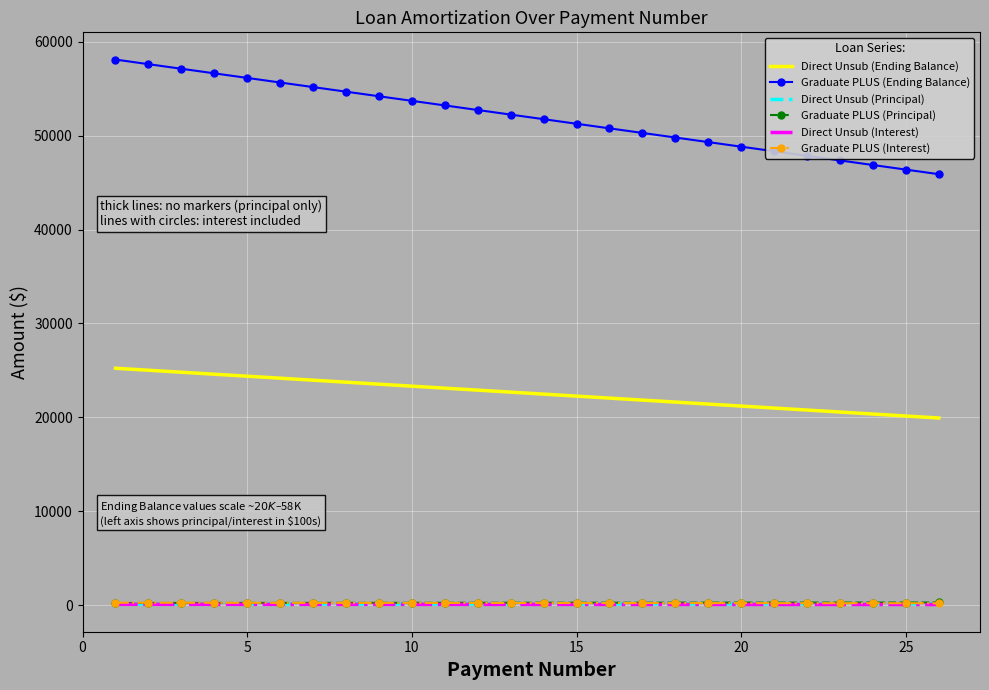

True or false: Graduate PLUS (Interest) and Graduate PLUS (Ending Balance) intersect in this chart.

False